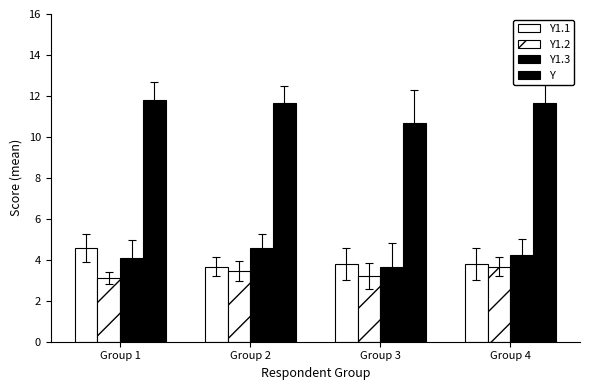

What is the maximum value shown in the chart?

11.8